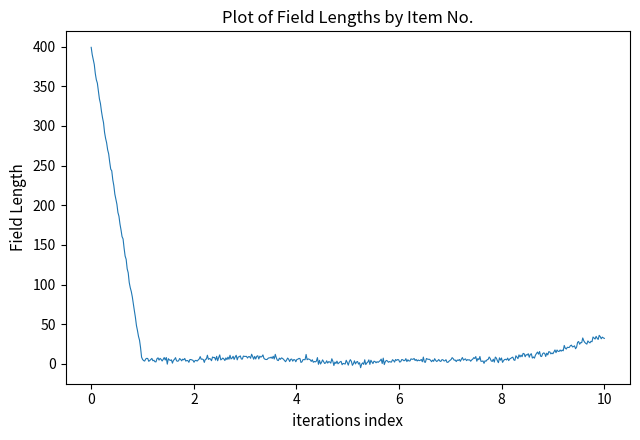

What is the difference between the maximum and second lowest values?

401.0